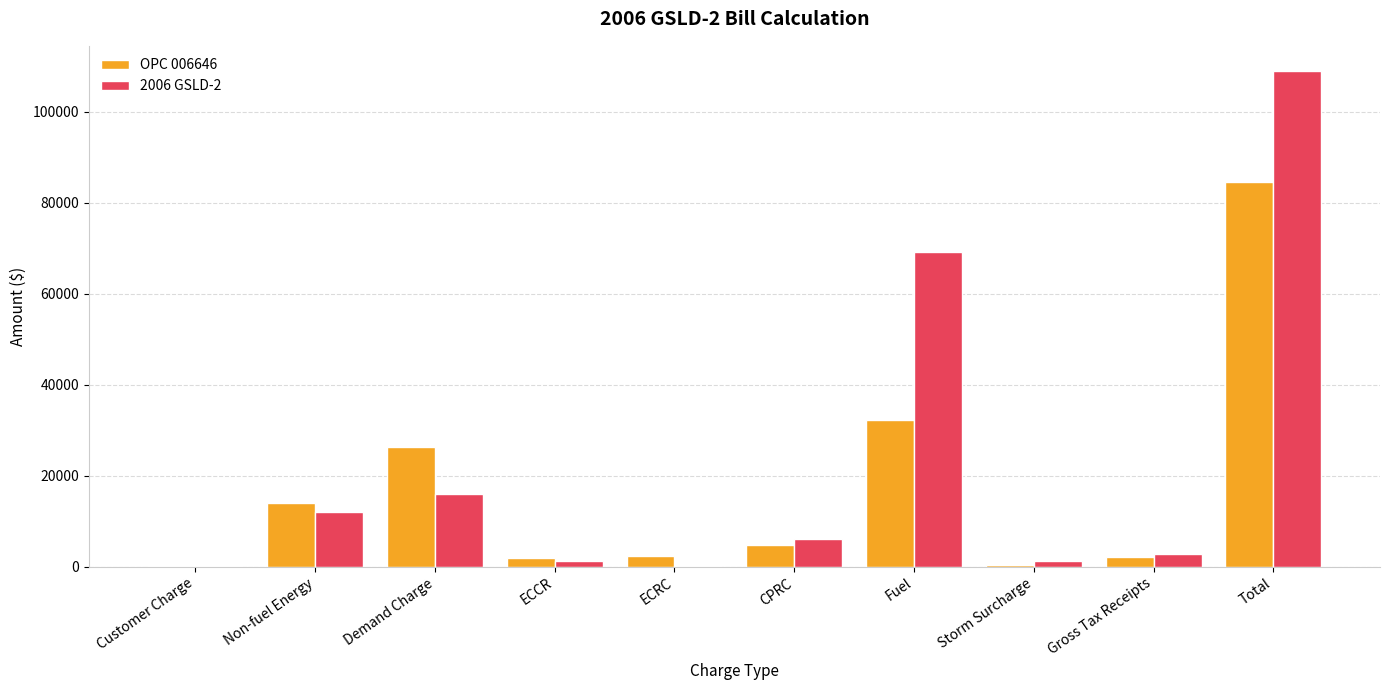

How many groups of bars are there?

10